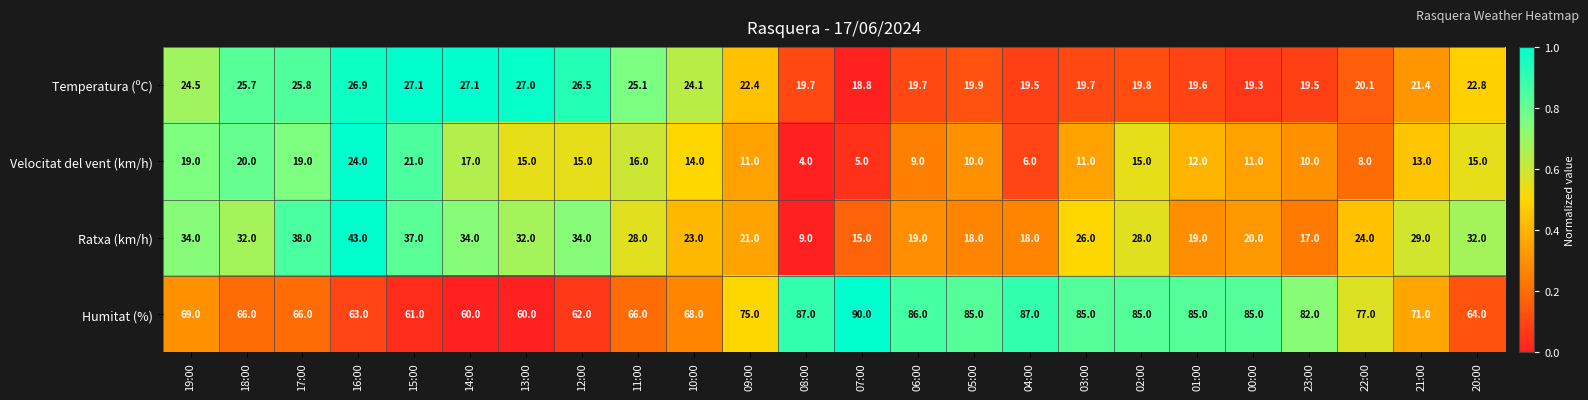

At which category is the sum across all series the highest?

16:00